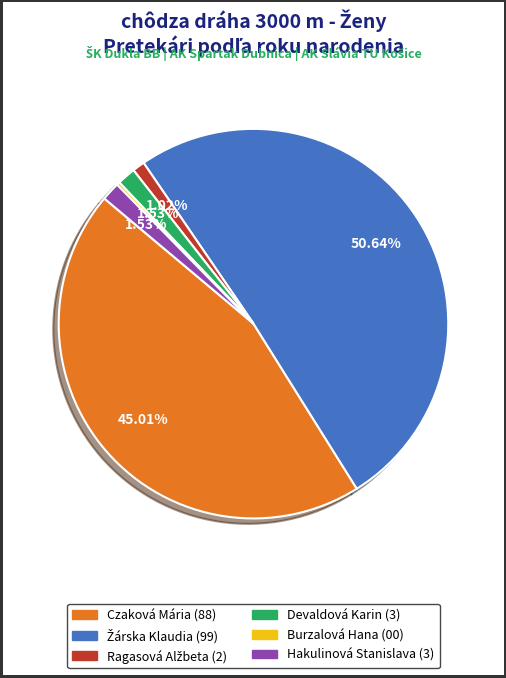

Between Devaldová Karin and Czaková Mária, which is larger?

Czaková Mária